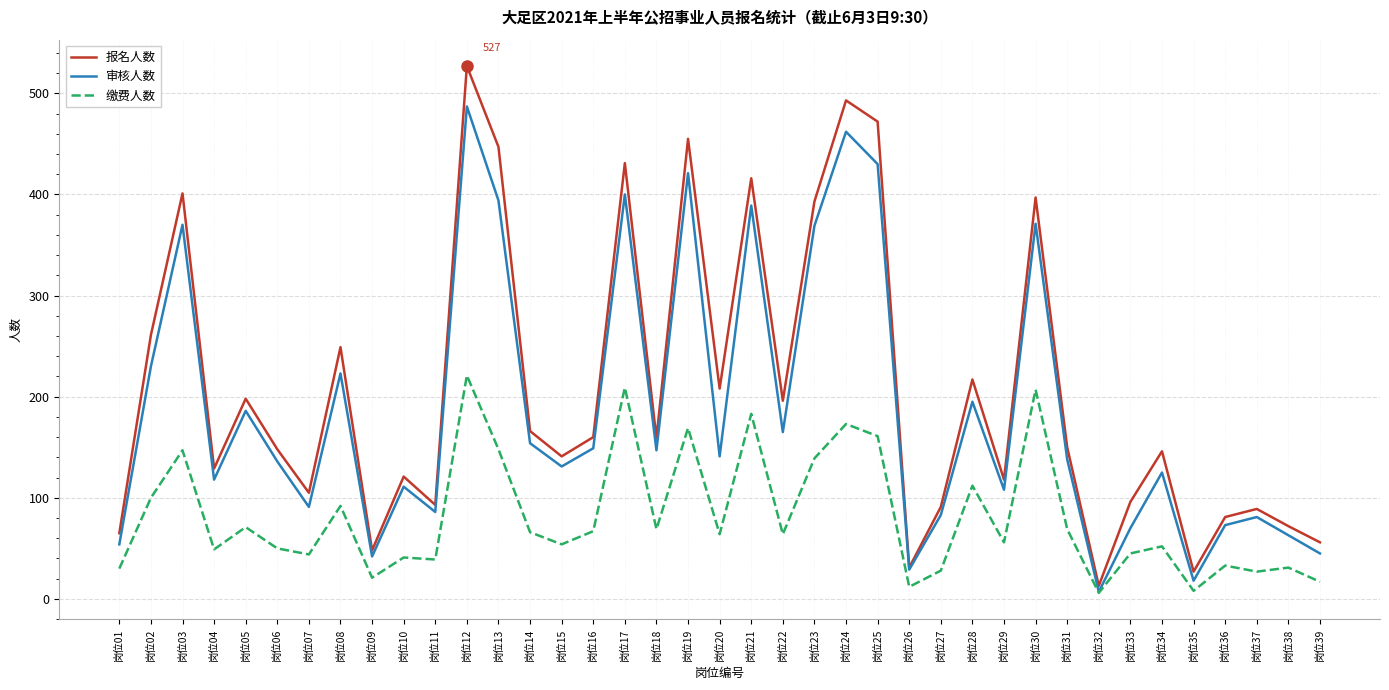

What is the difference between the maximum and minimum values in the 审核人数 series?

480